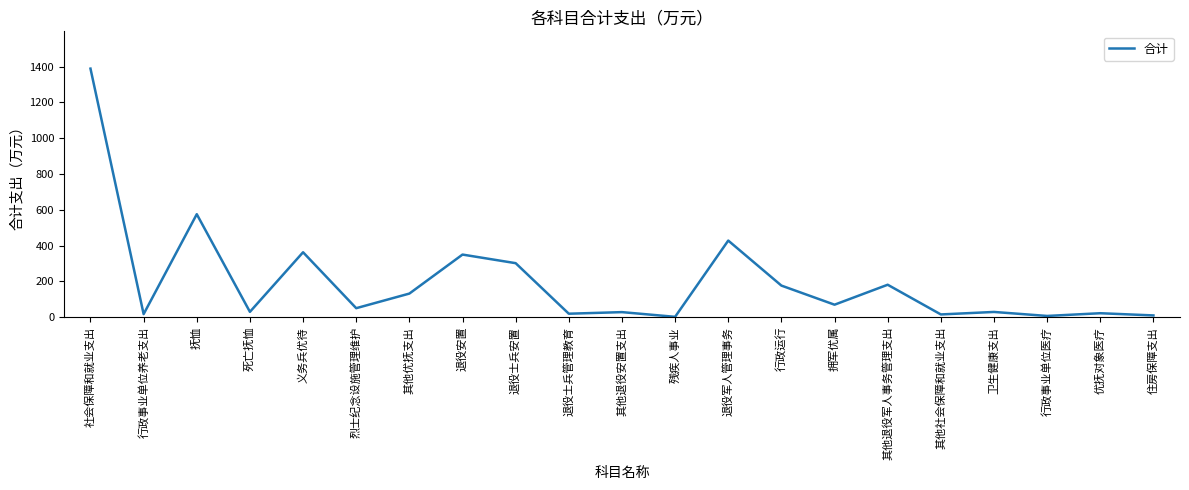

At which label is the value closest to 695?

抚恤